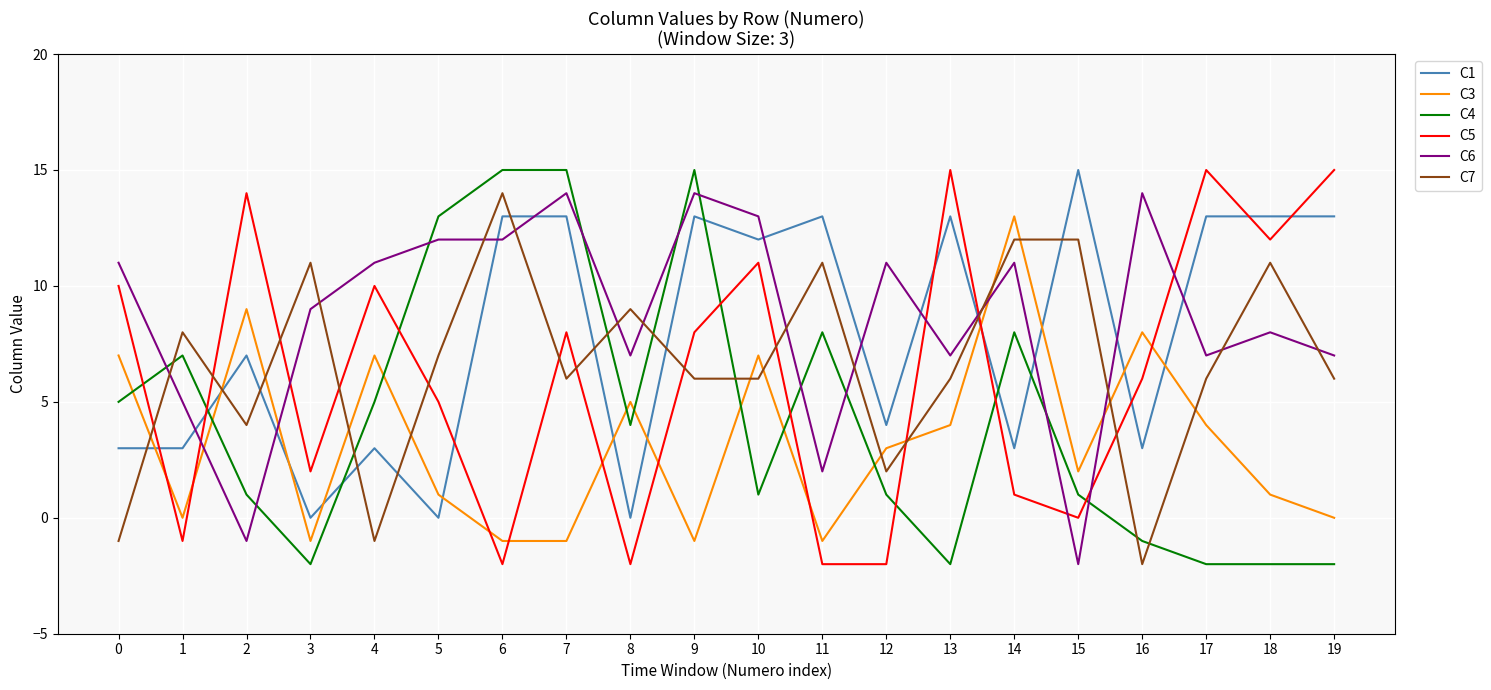

Which series has the largest total across all categories?

C6